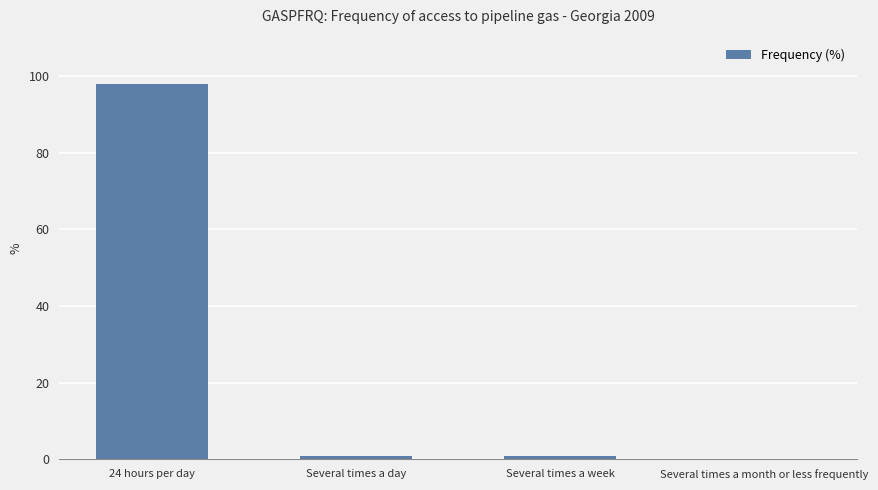

What is the sum of all values?

100